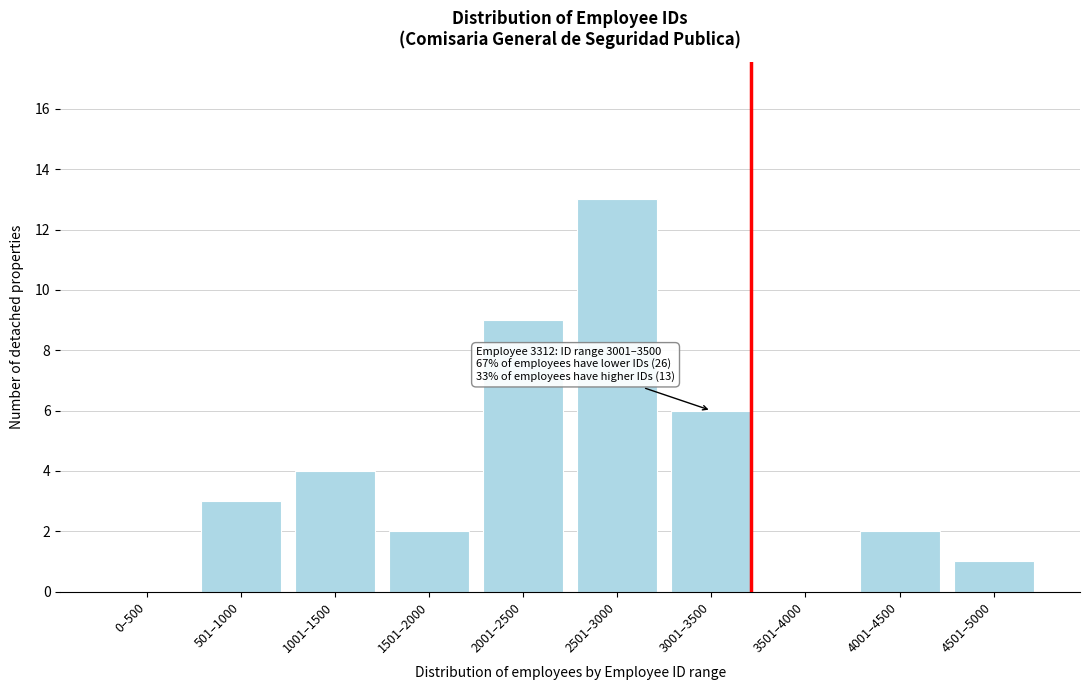

Reading left to right, what are all the values shown in this chart?

0–500=0	501–1000=3	1001–1500=4	1501–2000=2	2001–2500=9	2501–3000=13	3001–3500=6	3501–4000=0	4001–4500=2	4501–5000=1